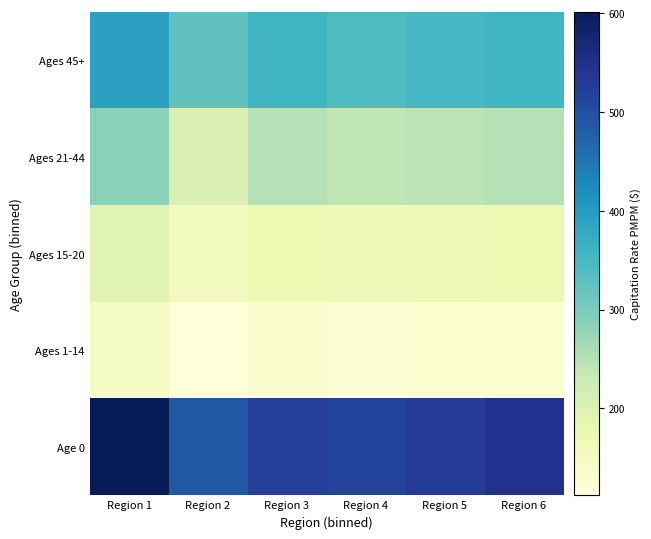

At Region 3, list the series in order from smallest to largest.

Ages 1-14, Ages 15-20, Ages 21-44, Ages 45+, Age 0